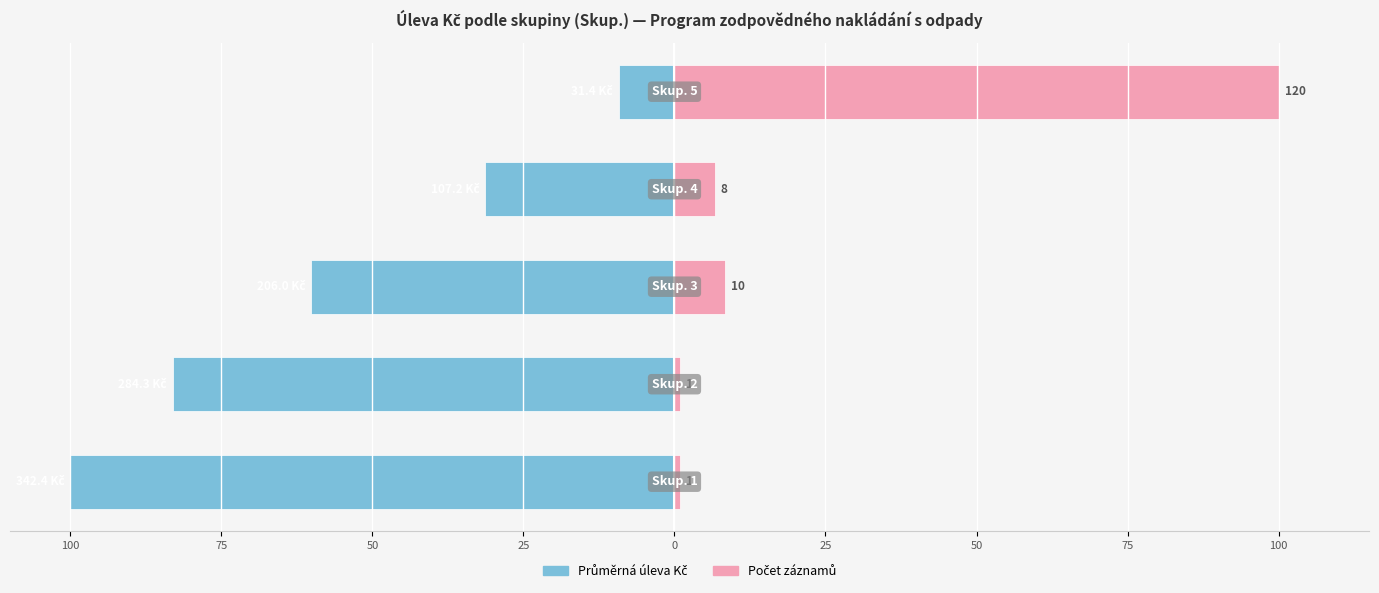

Is it true that Průměrná úleva Kč equals -3.0 at 0?

False